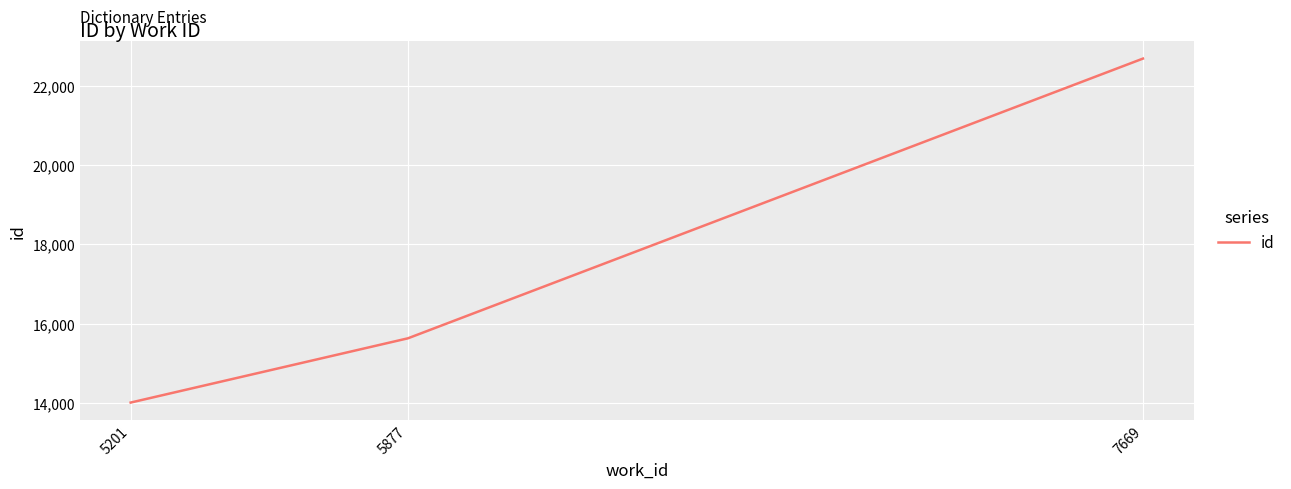

Where is the data nearest to the value 18348?

5877